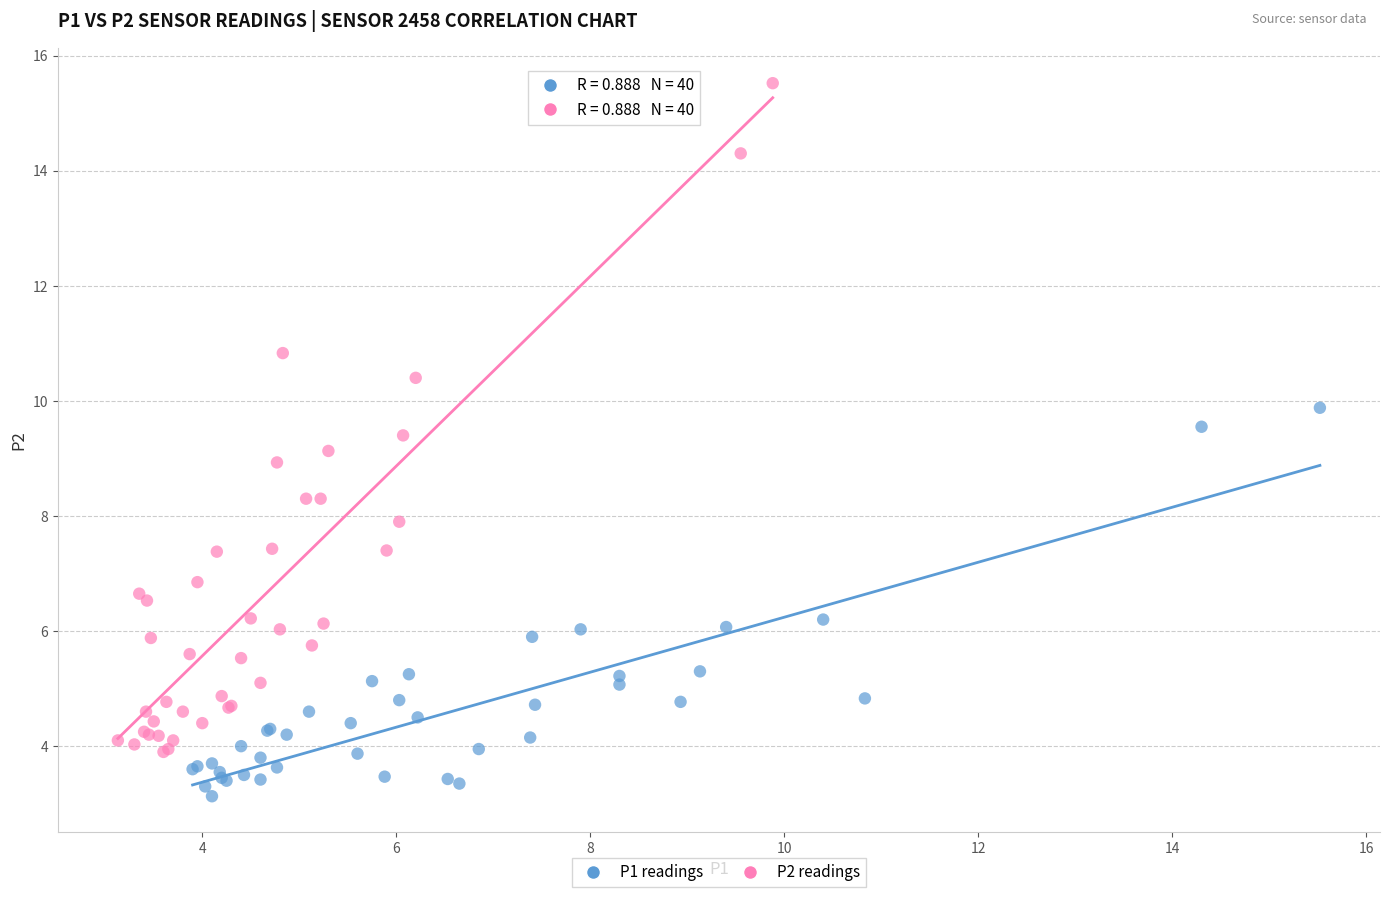

Which series reaches the maximum Y coordinate?

P2 readings